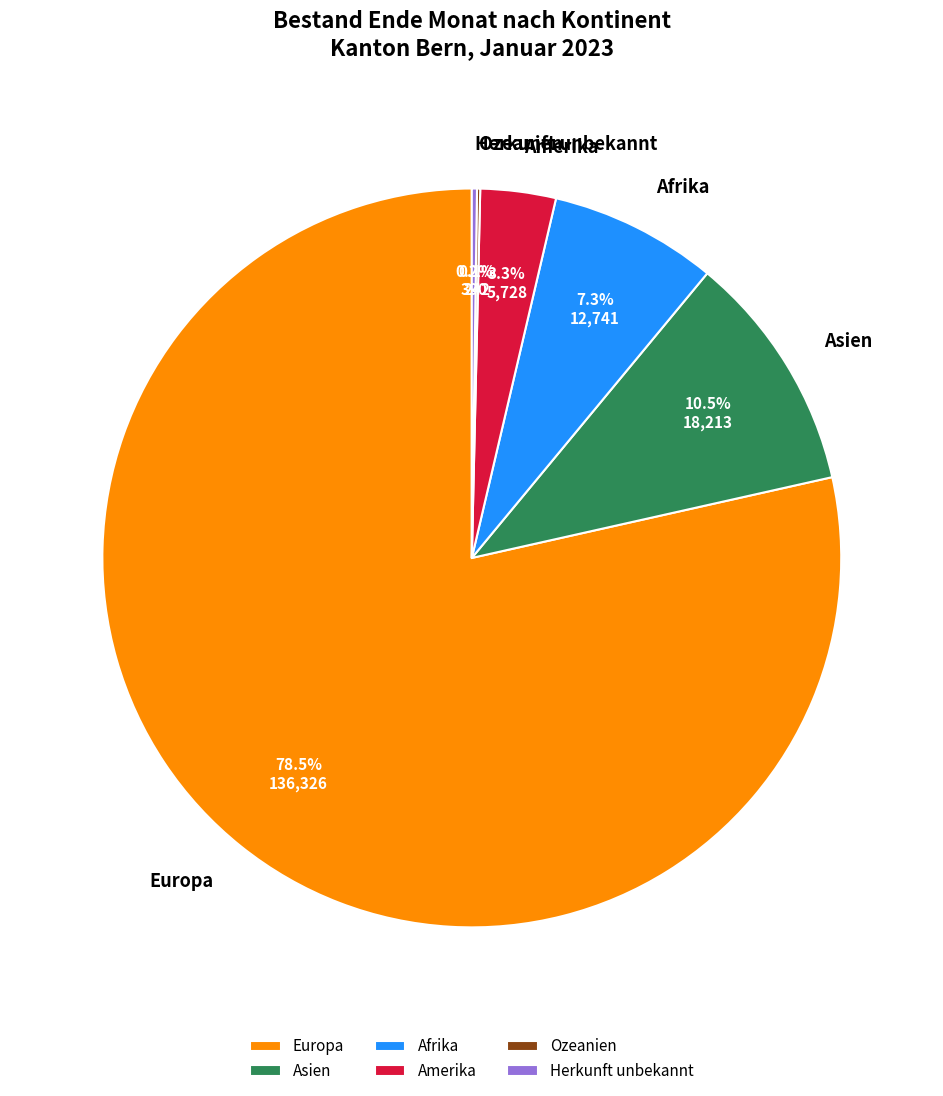

Which has a higher value, Europa or Asien?

Europa